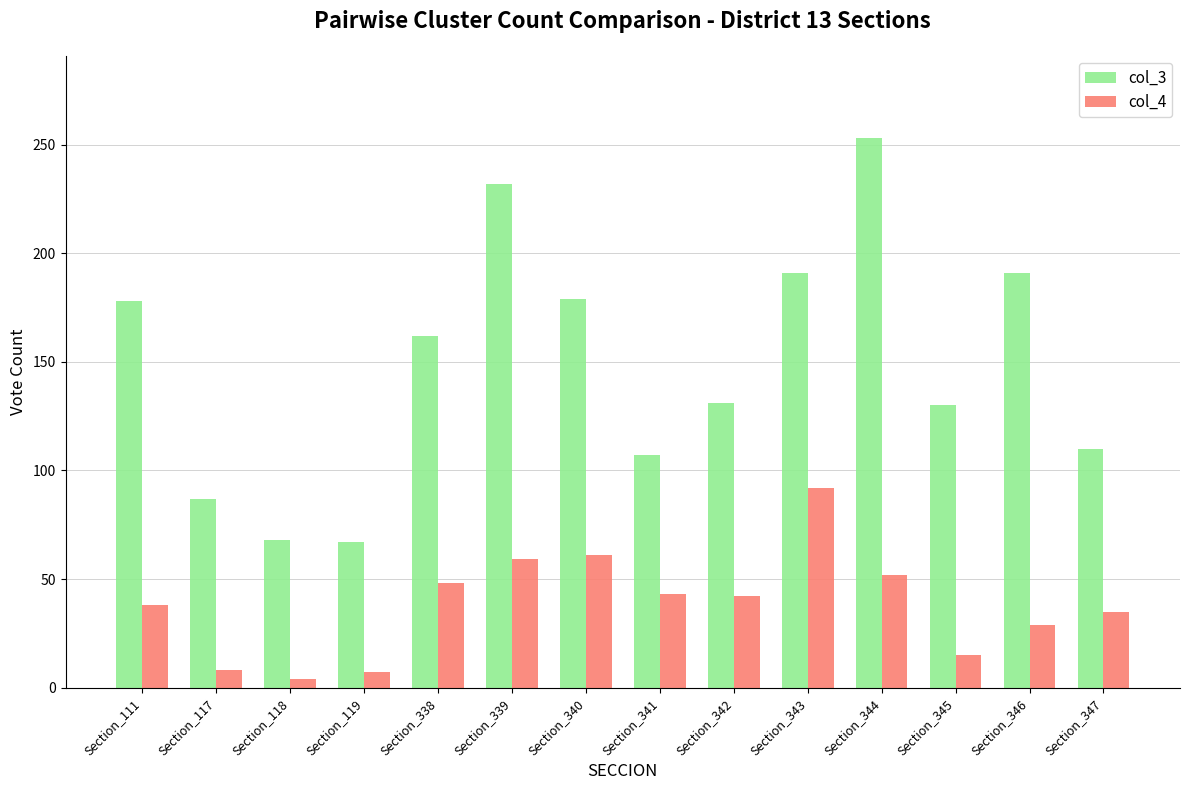

The col_3 series shows 67 at Section_119. True or false?

True